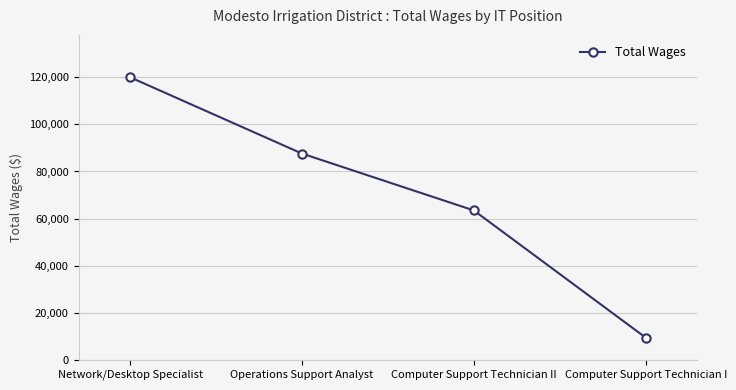

Rank the categories by value from lowest to highest.

Computer Support Technician I, Computer Support Technician II, Operations Support Analyst, Network/Desktop Specialist